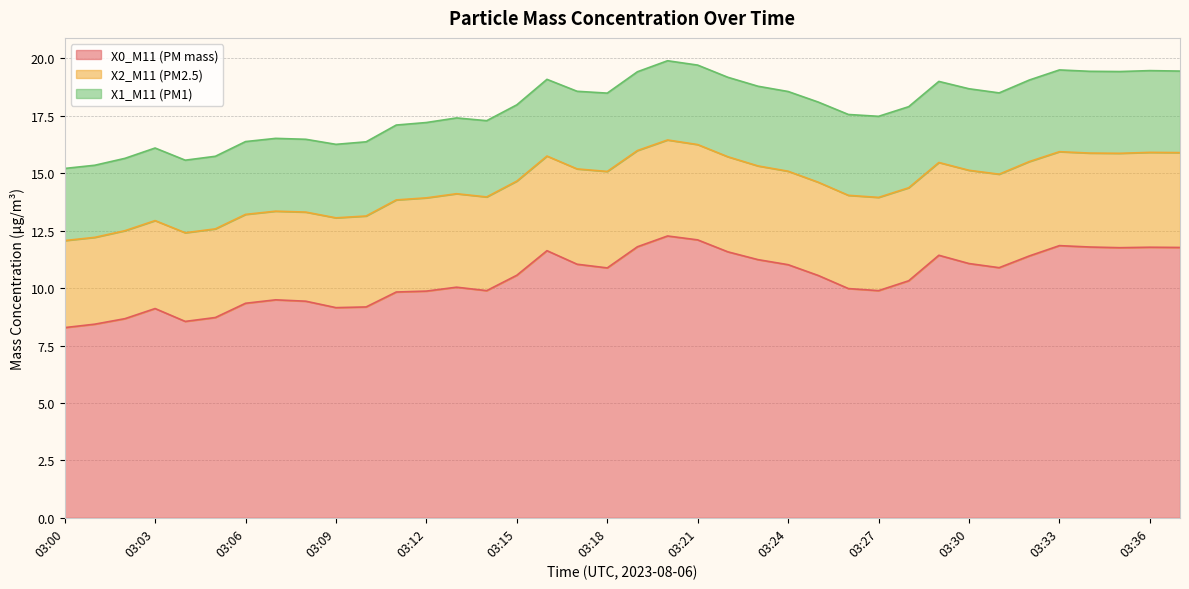

True or false: X2_M11 (PM2.5) has a value of 1.5 at 03:01.

False